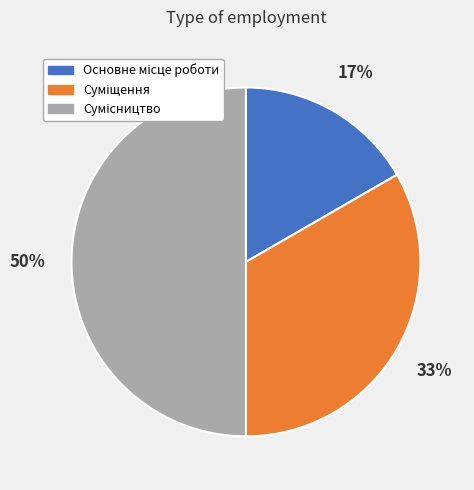

To the nearest percent, what is the difference between the largest and smallest slice percentages?

33%